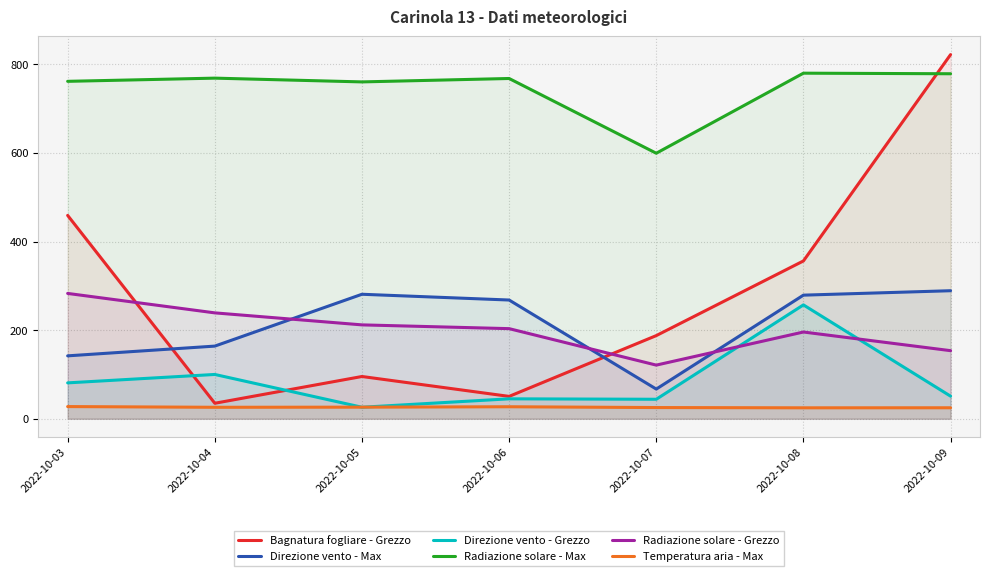

At which category does Radiazione solare - Grezzo reach its first local peak?

2022-10-08